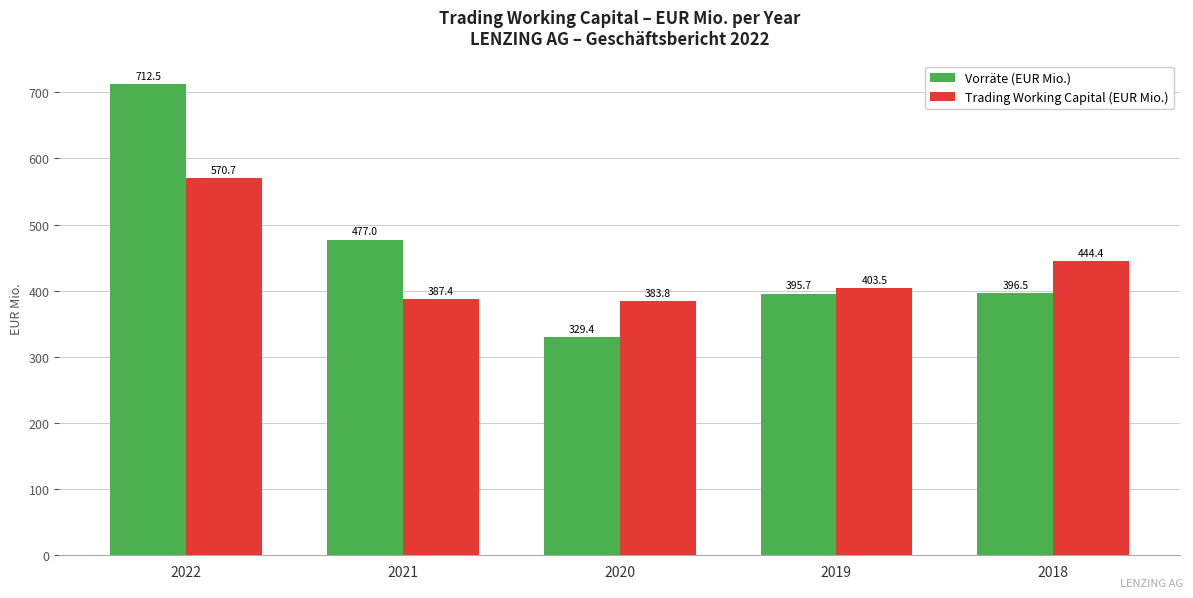

How many values in the Trading Working Capital (EUR Mio.) series exceed 403?

3